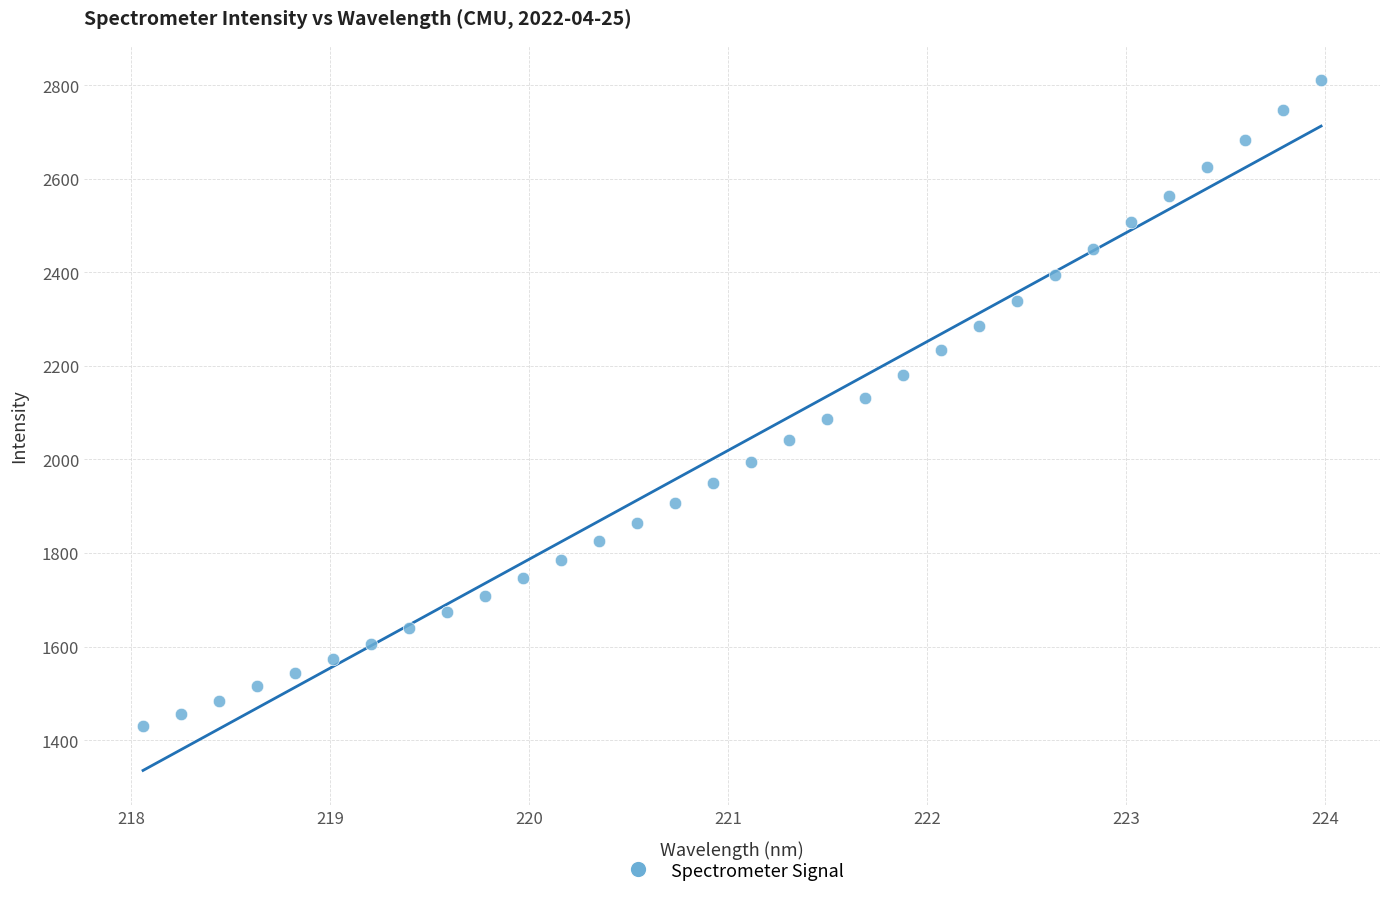

What is the range of X values (max minus min)?

5.9